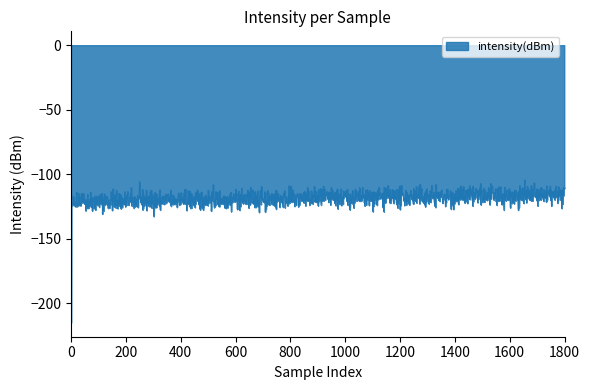

What is the smallest value displayed?

-215.1